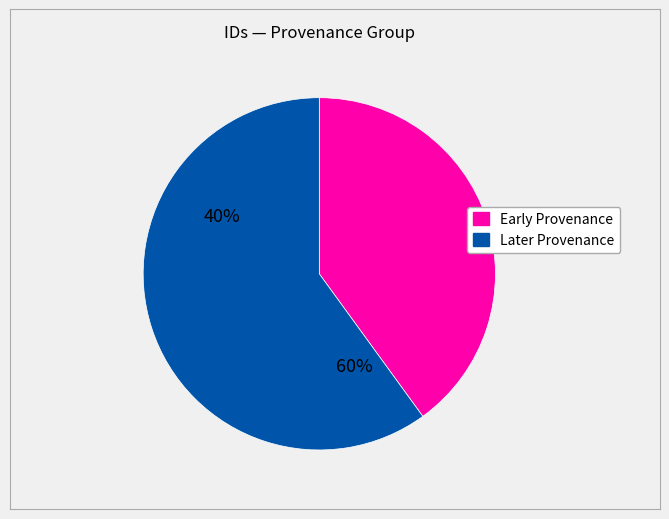

Is there any slice that represents more than half of the pie?

Yes